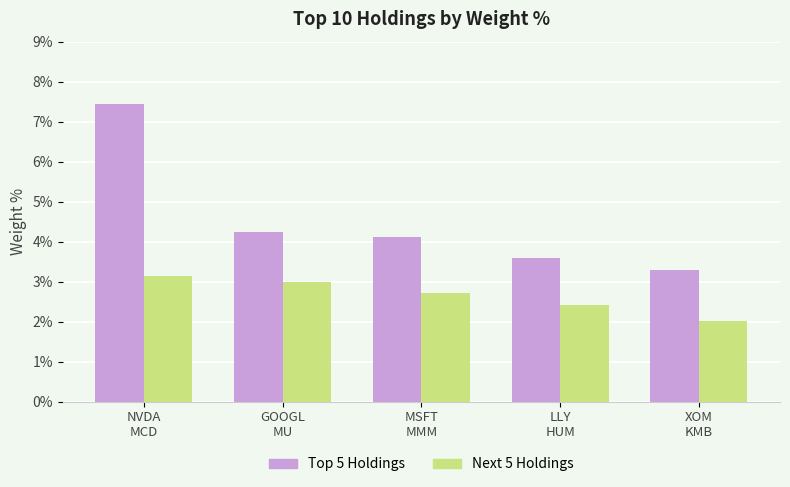

What position from the left is GOOGL
MU?

2